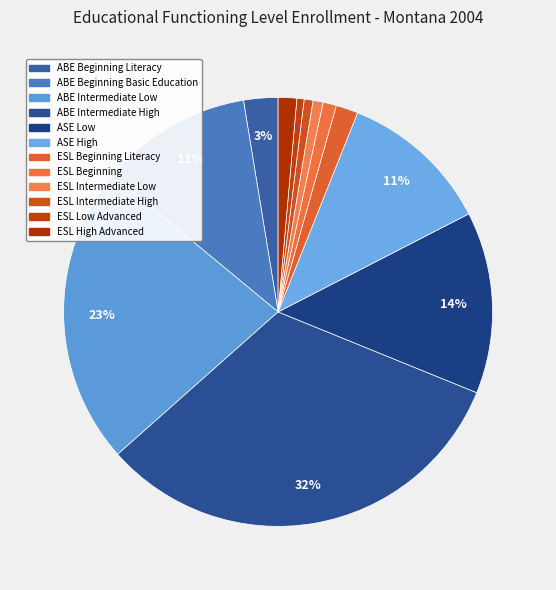

How much of the chart is everything except ABE Beginning Literacy?

97.4%